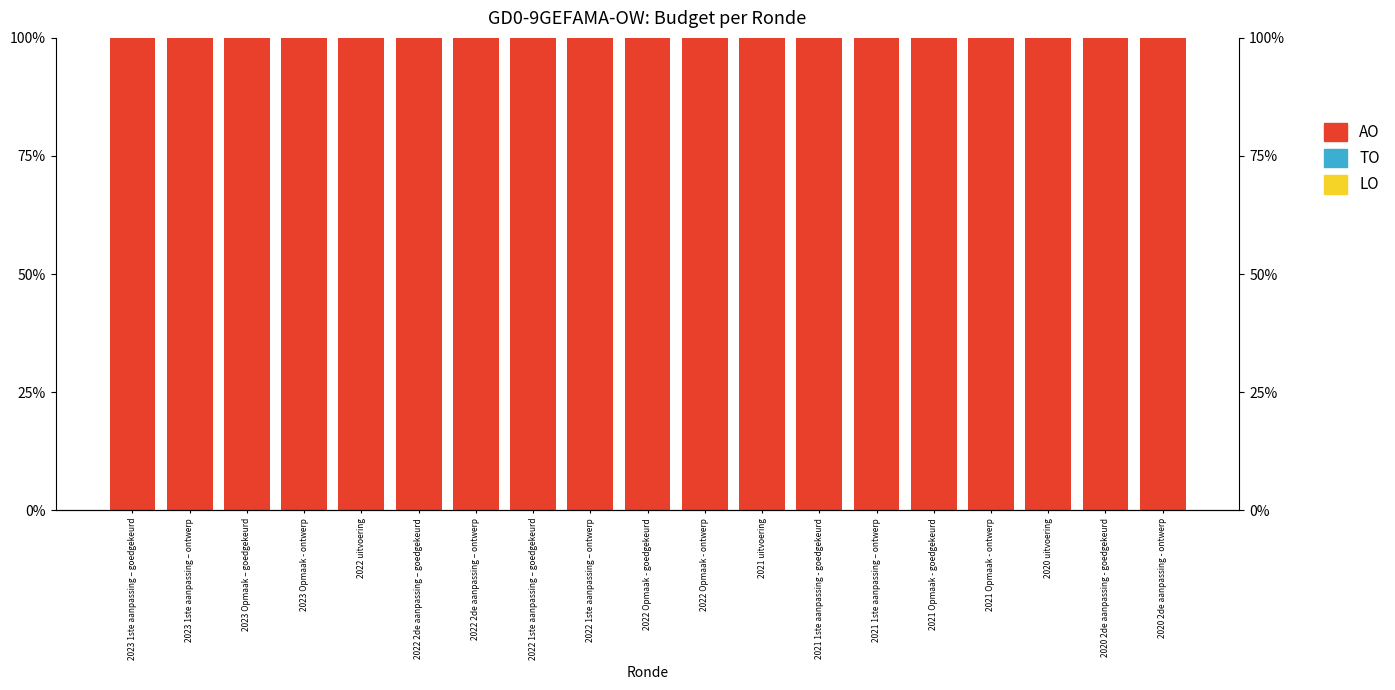

Which series has the largest range (max minus min)?

LO